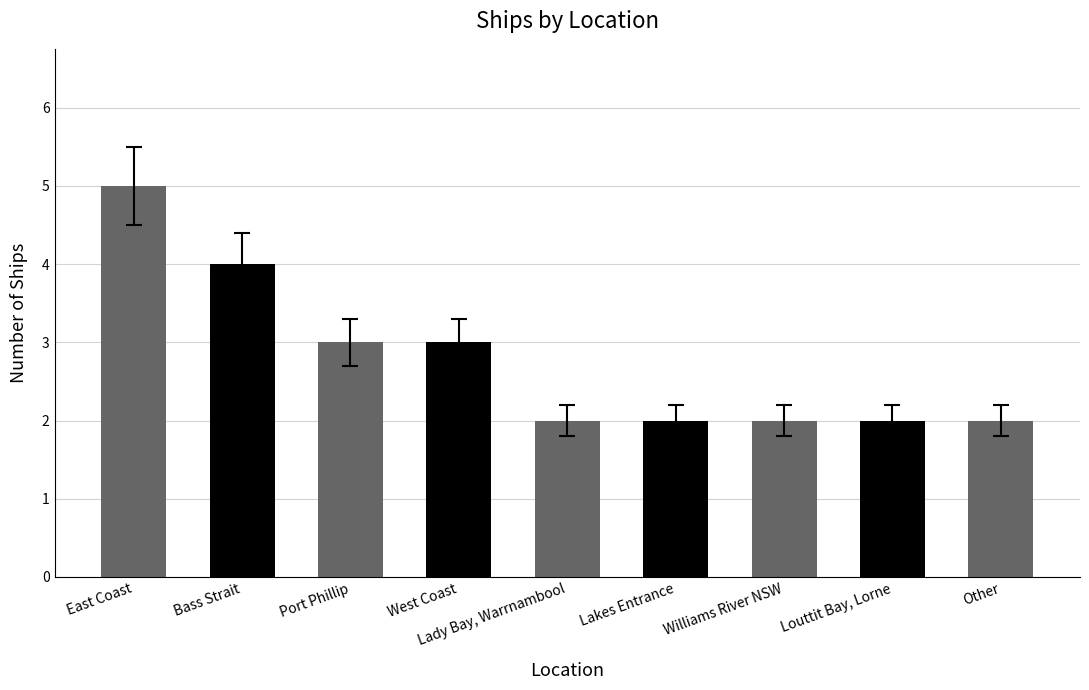

The value at East Coast is 5. True or false?

True